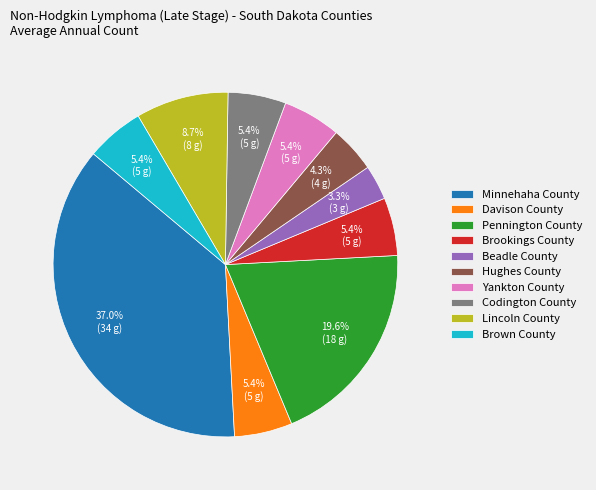

Is the sum of Davison County and Beadle County greater than half?

No